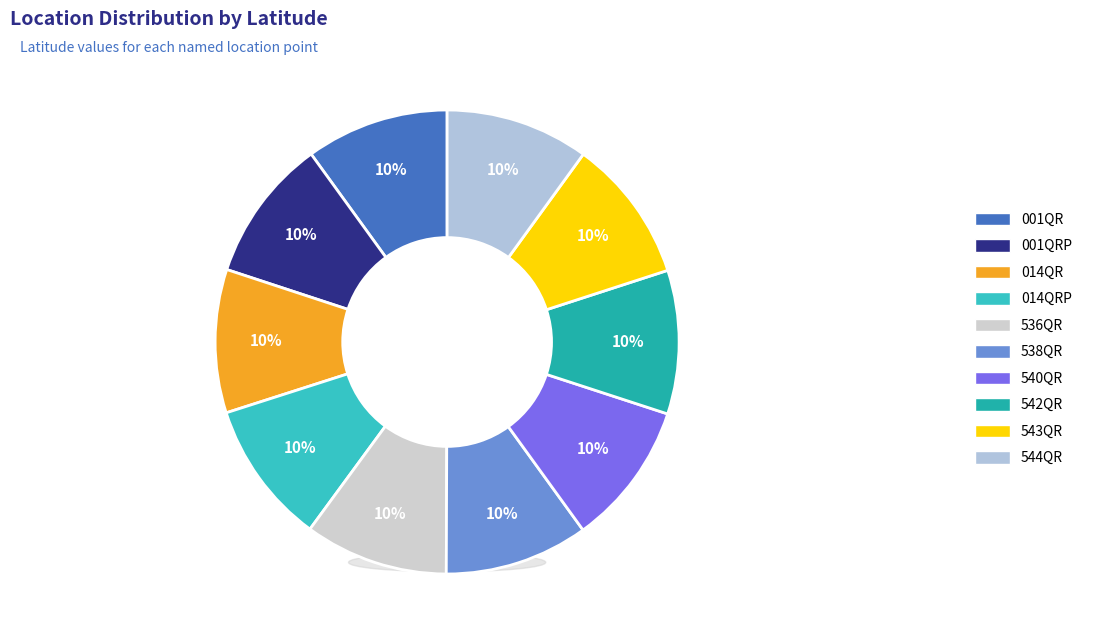

To the nearest percent, what is the average slice percentage?

10%